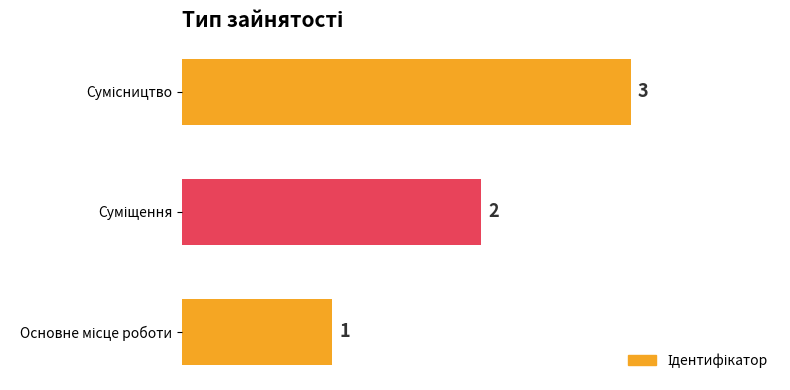

What is the difference between the second highest and minimum values?

1